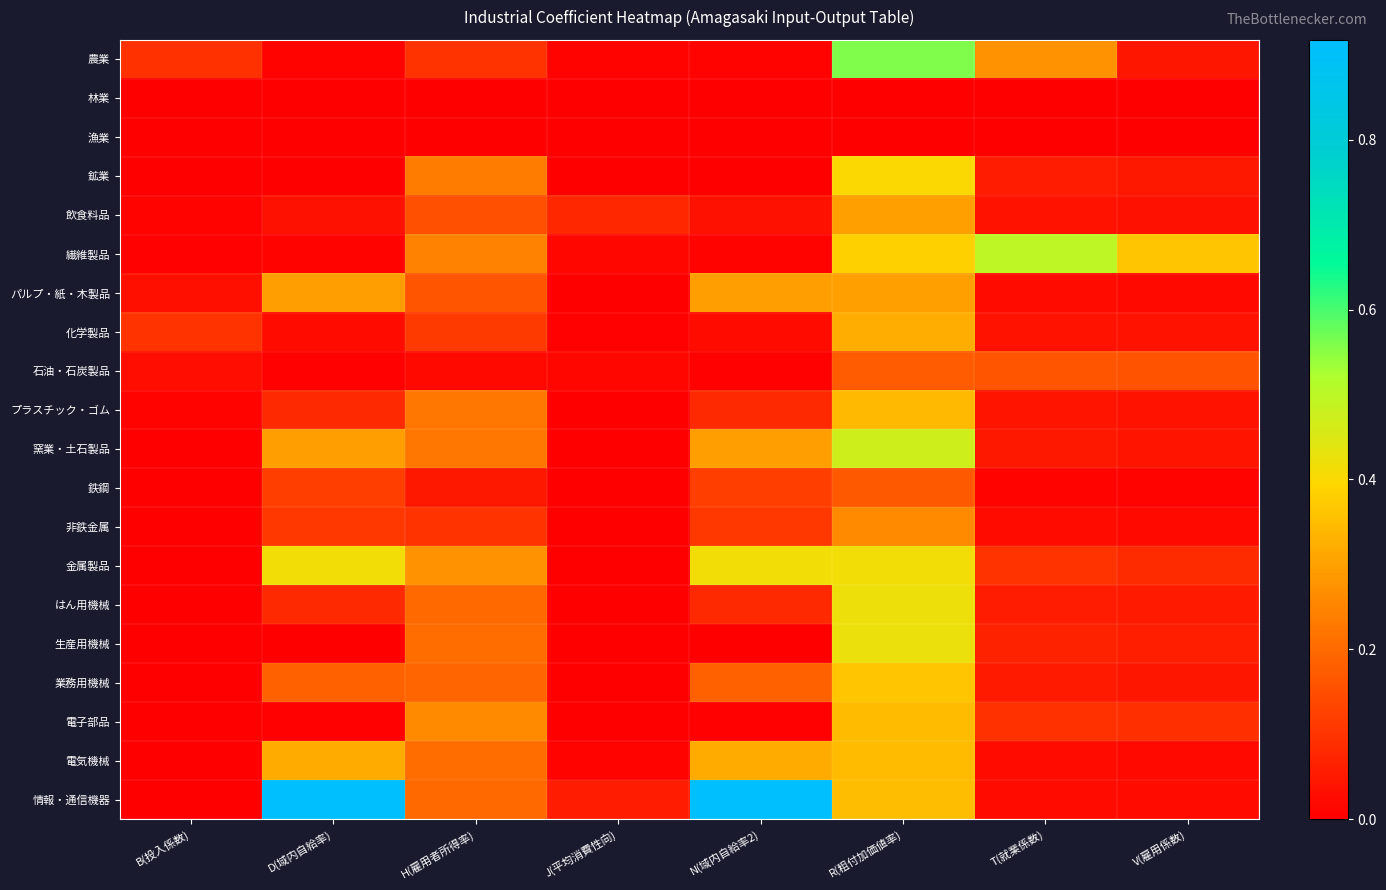

Which has a higher value, R(粗付加価値率) or H(雇用者所得率)?

R(粗付加価値率)